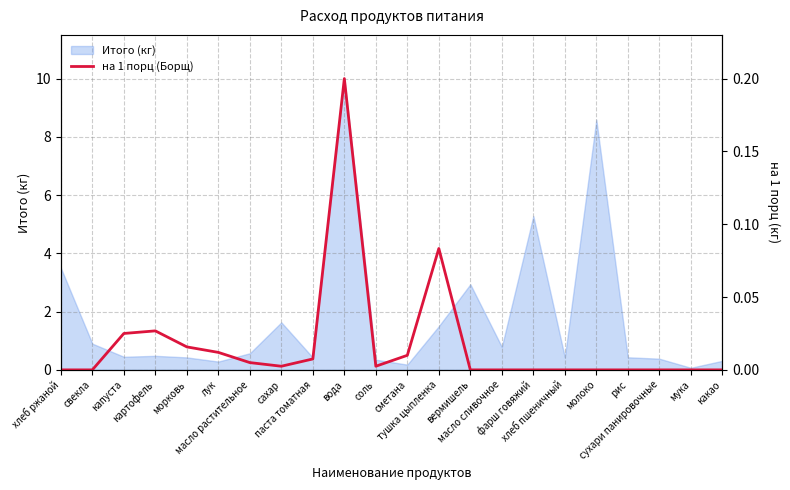

Which has a higher value, хлеб пшеничный or масло растительное?

масло растительное